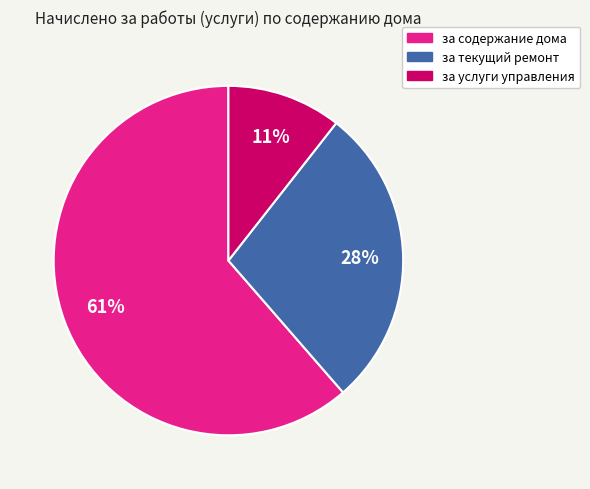

How many slices are in this pie chart?

3